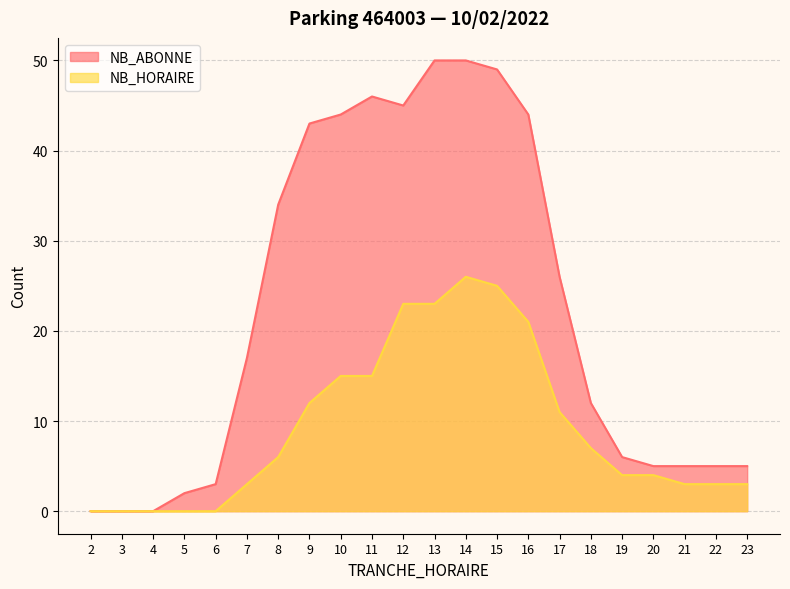

Is it true that NB_ABONNE equals -34 at 4?

False